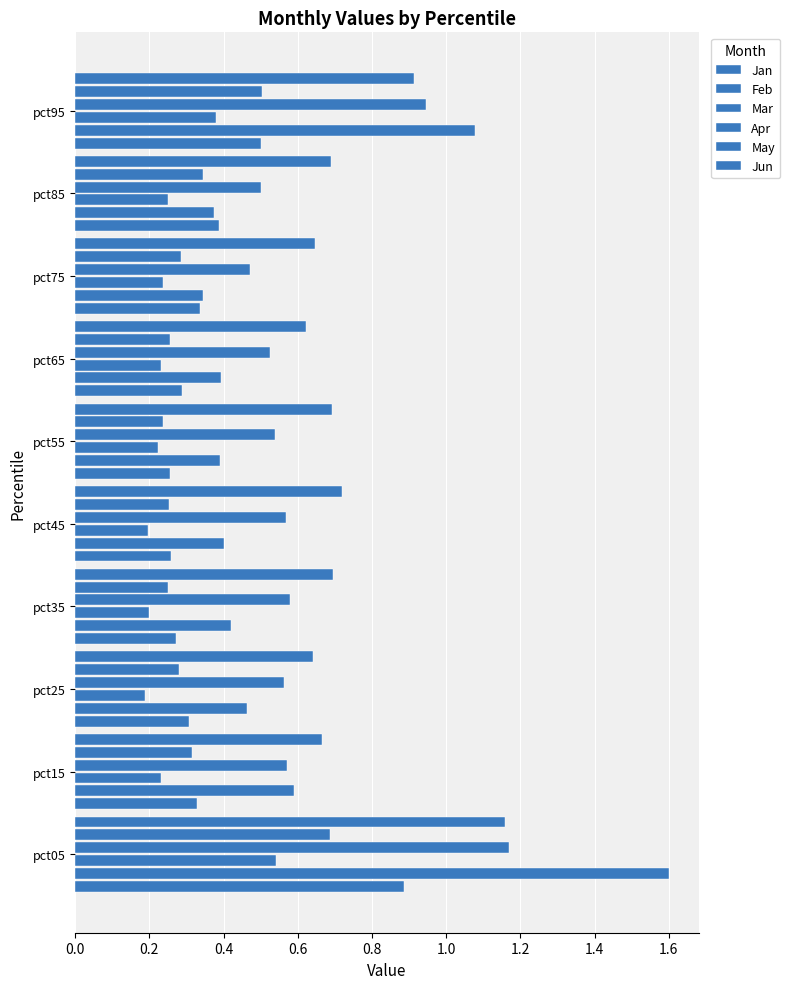

How many series are shown in this chart?

6